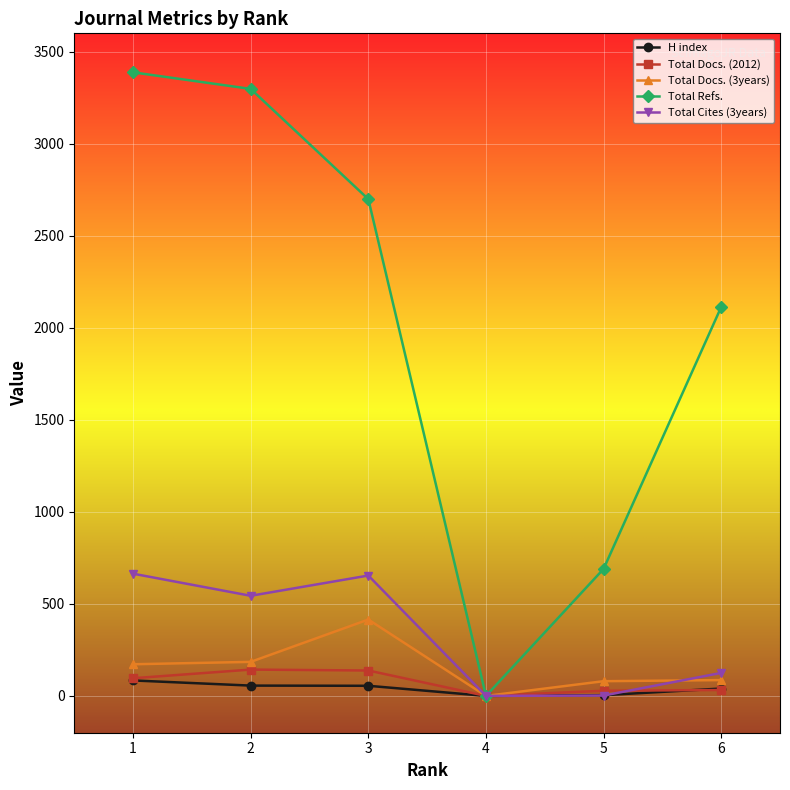

How many data points does each series have?

6